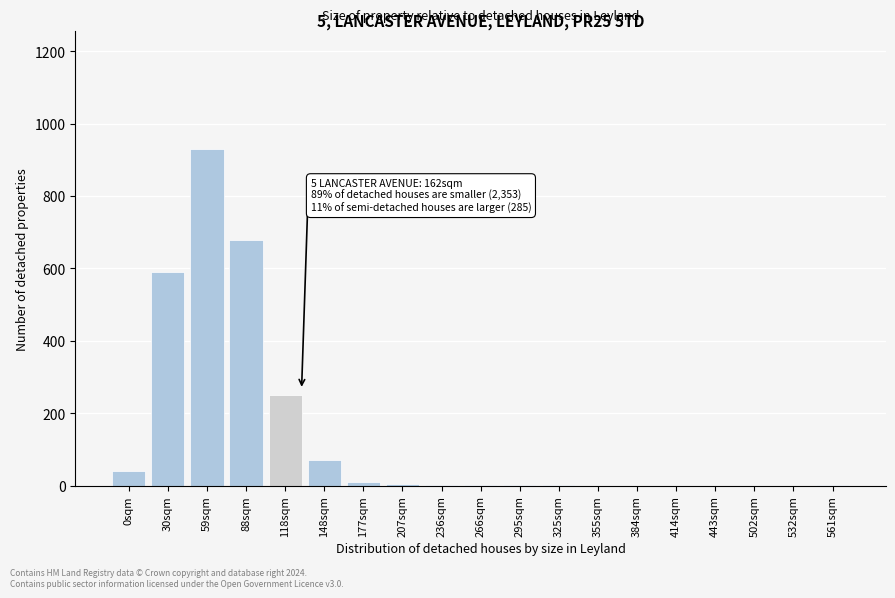

What is the sum of the values at 118sqm and 148sqm?

320